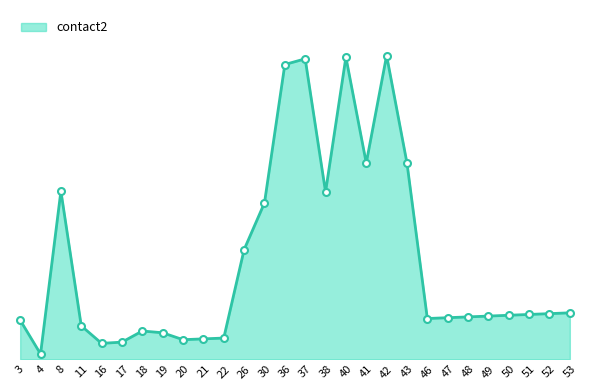

What is the approximate value at 20?

24